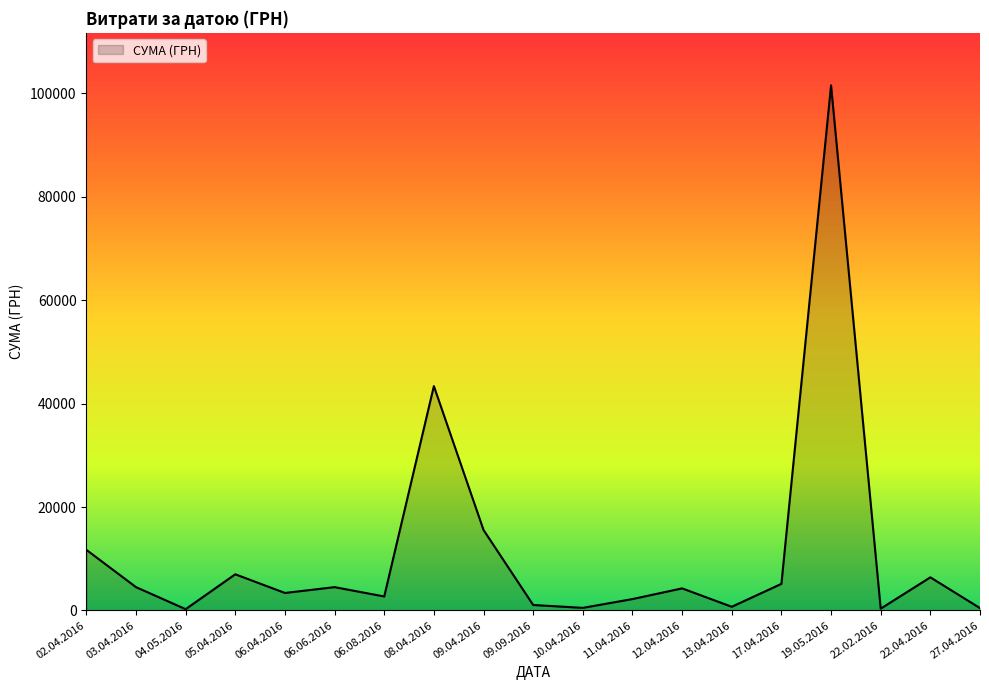

How many lines are shown in the chart?

1